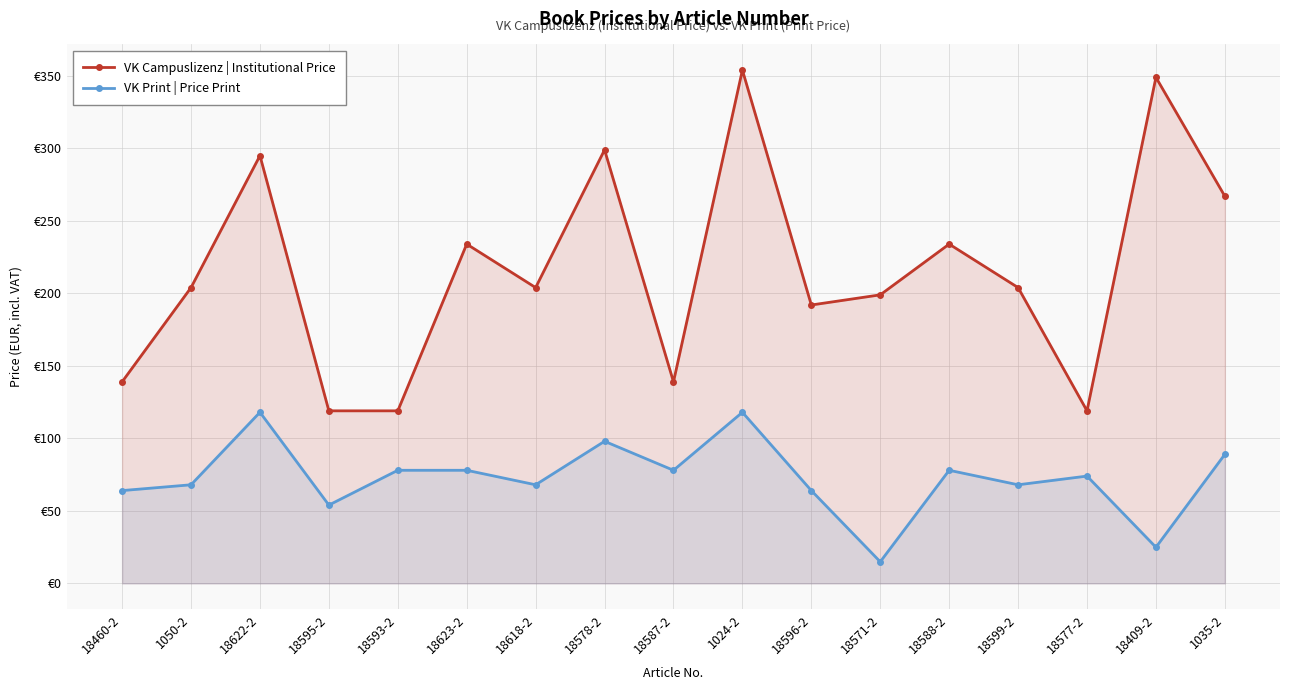

Does the chart display data point markers on the line(s)?

Yes